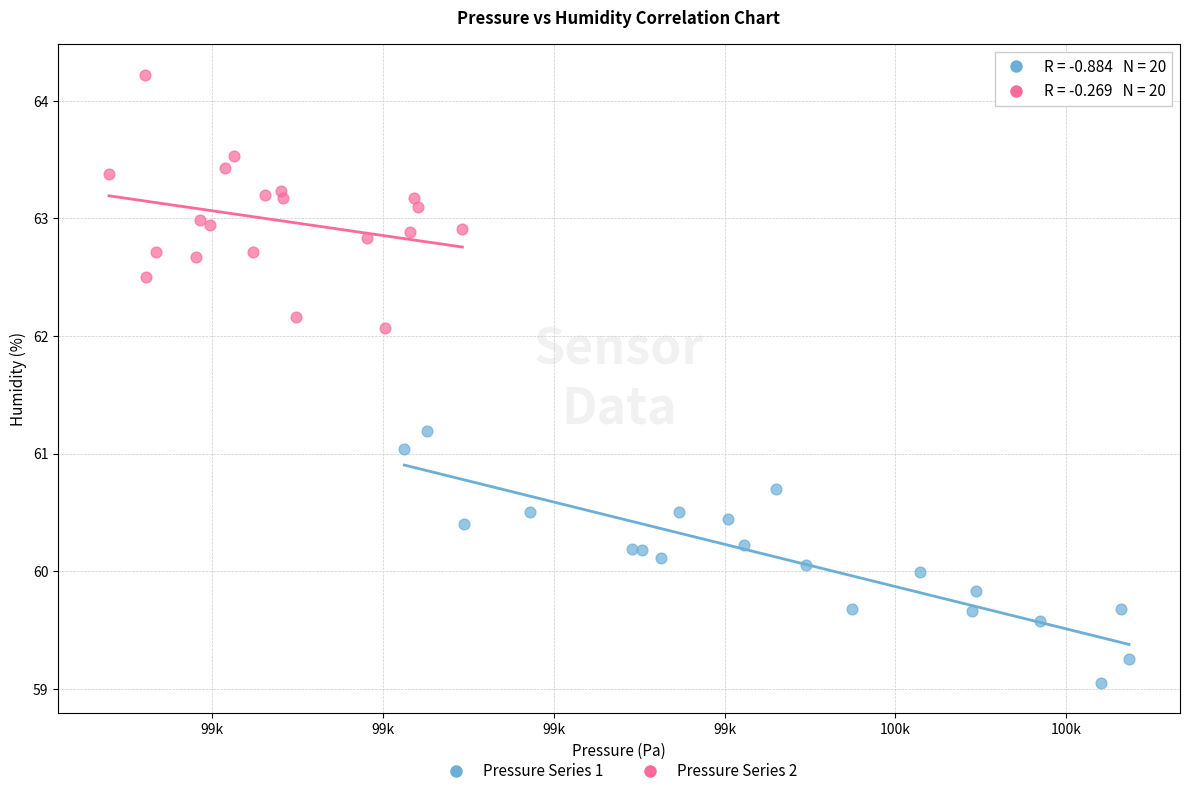

What are all the series names shown in the legend?

Pressure Series 1, Pressure Series 2